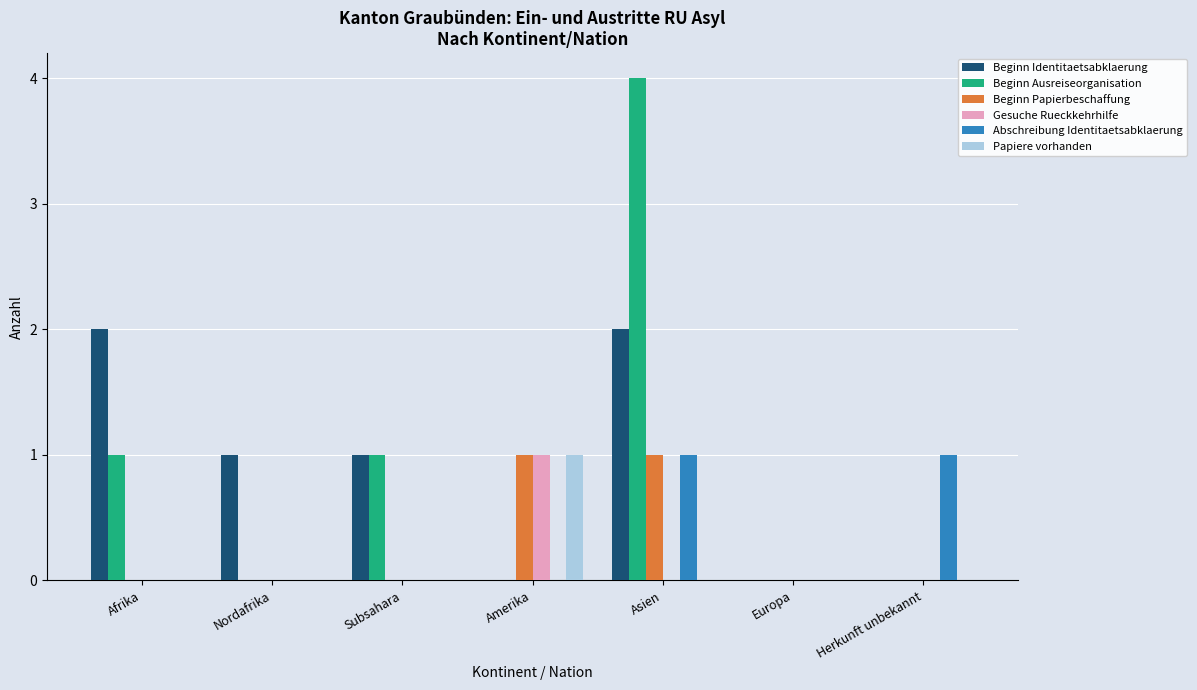

Does the chart contain stacked bars?

No